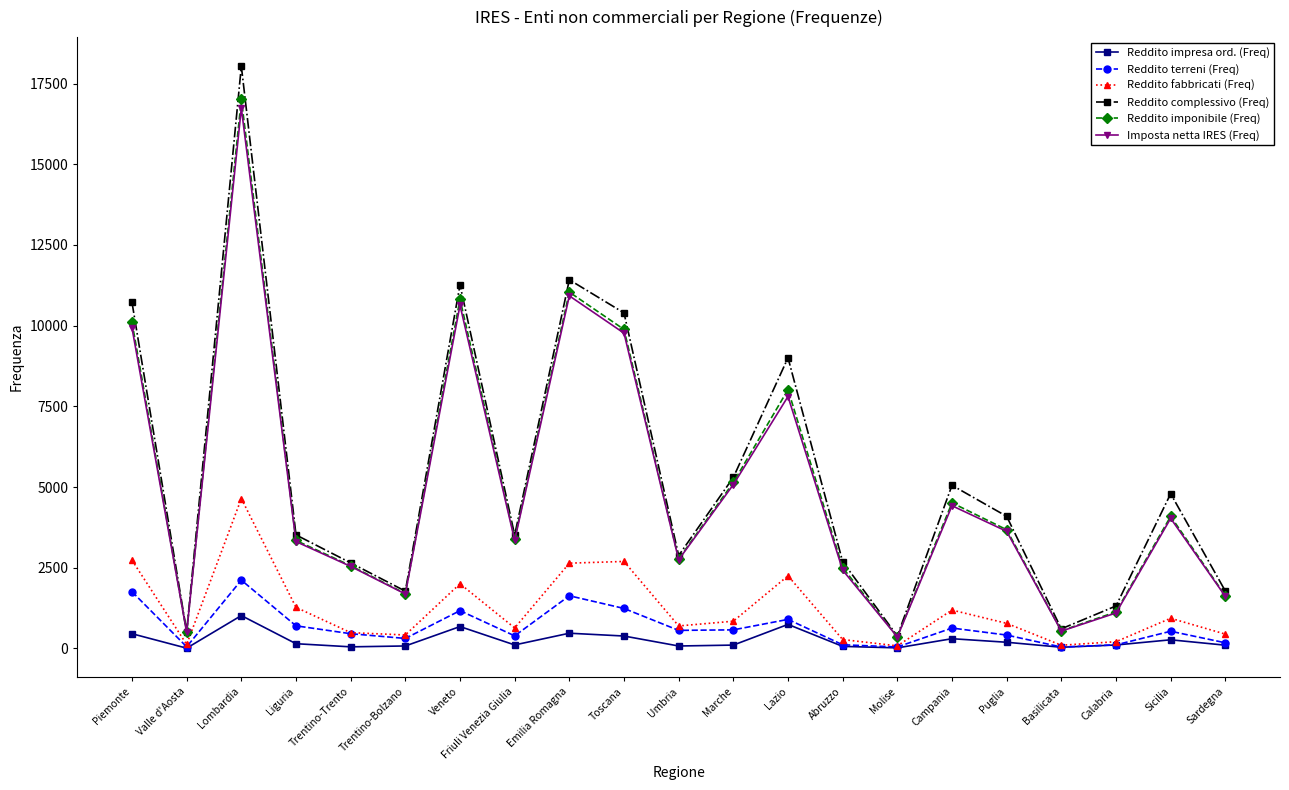

In Imposta netta IRES (Freq), how many points are higher than both neighbors (excluding endpoints)?

6